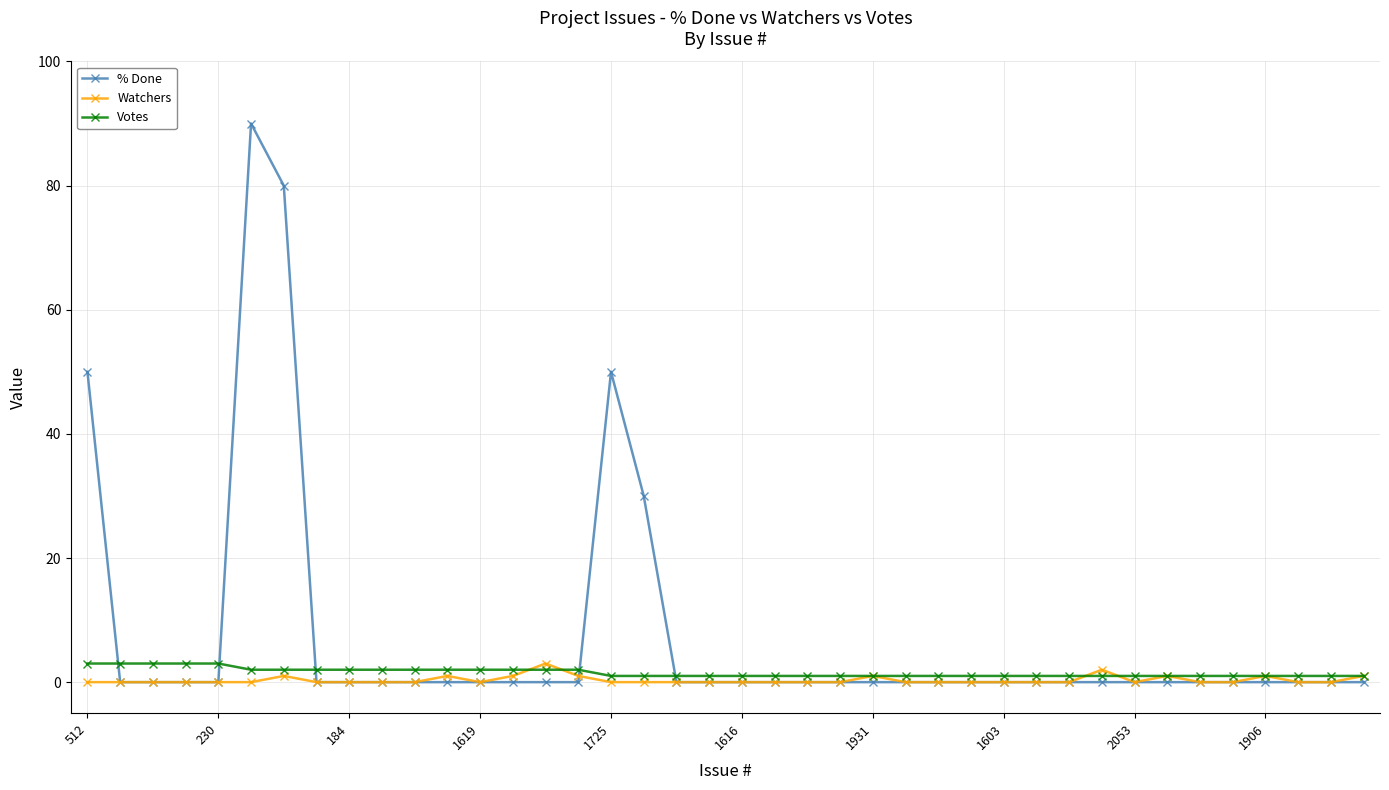

True or false: % Done has more than 0 interior local peaks.

True